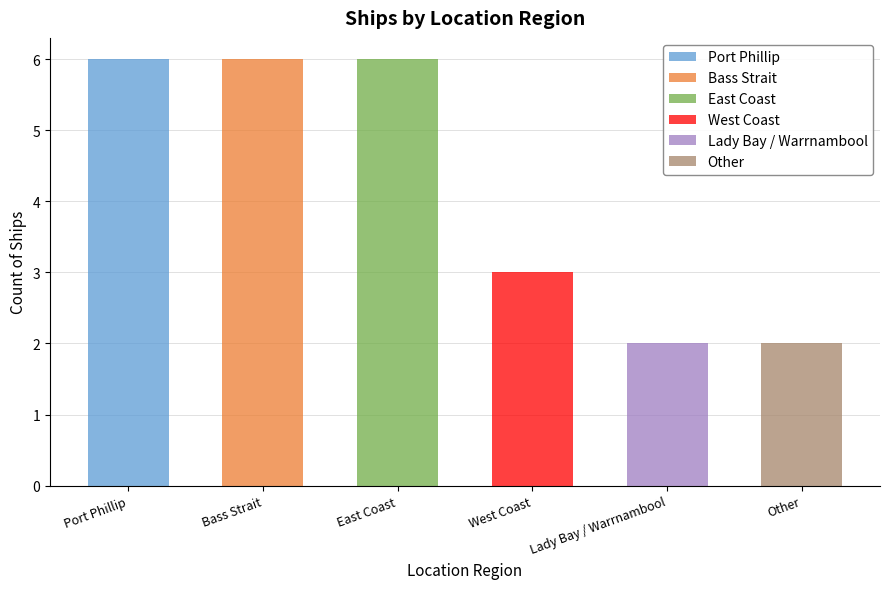

What is the difference between the values at Other and West Coast?

1